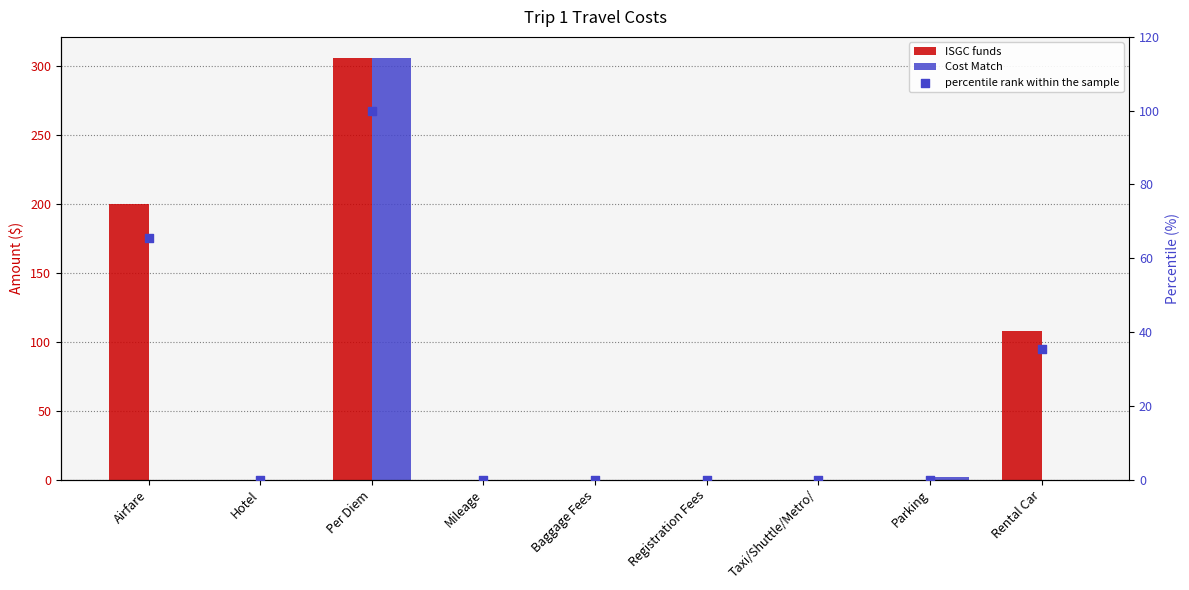

At how many categories does at least one series exceed 296?

1